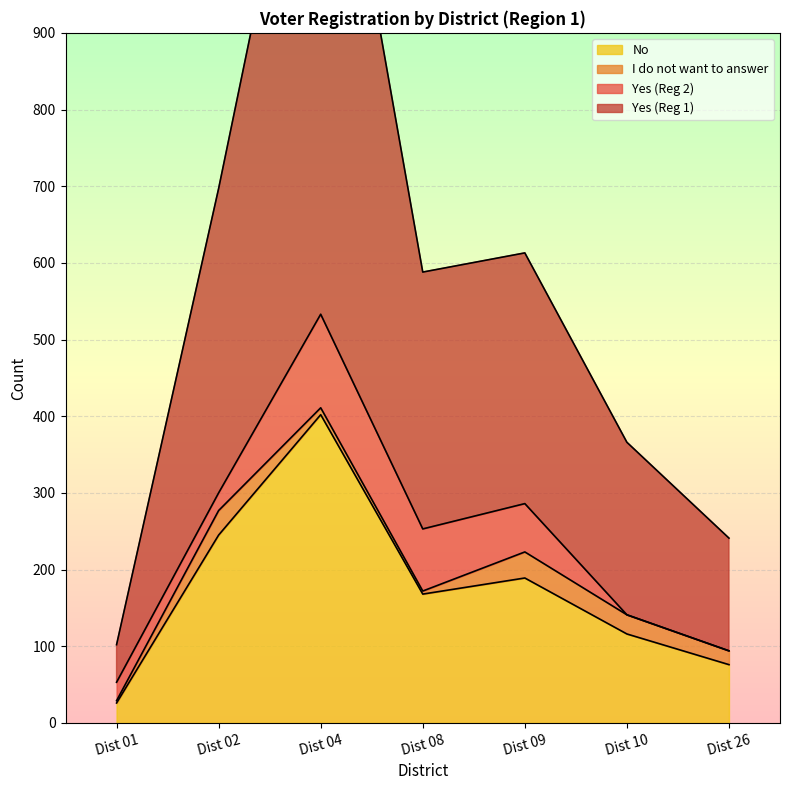

Which series has the largest total across all categories?

Yes (Reg 1)